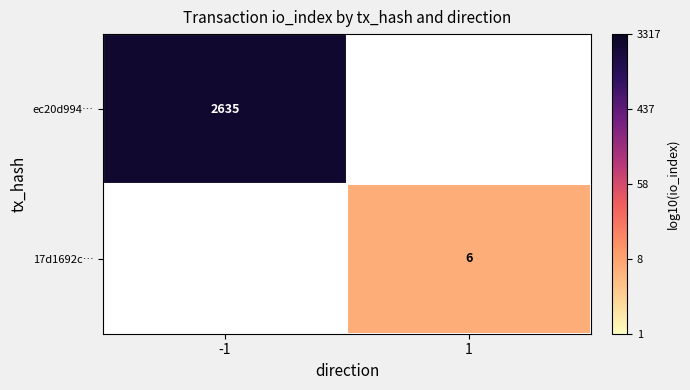

Which series has the widest spread of values?

ec20d994…